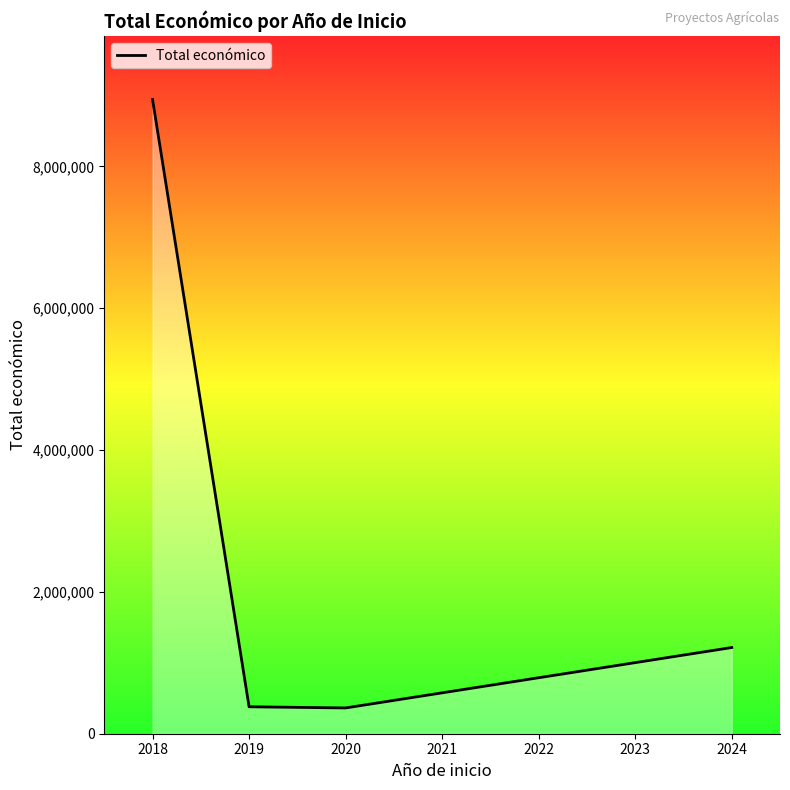

Is it true that the value at 2019 is 379920?

True